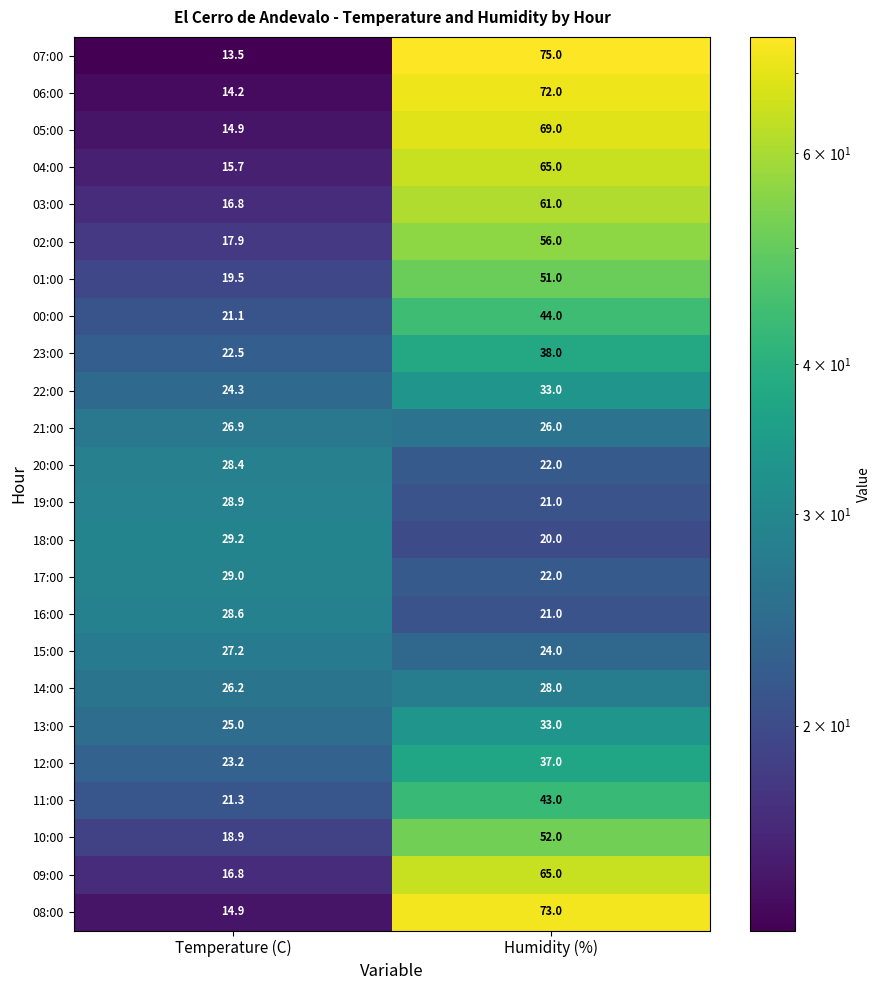

What is the smallest value displayed?

13.5